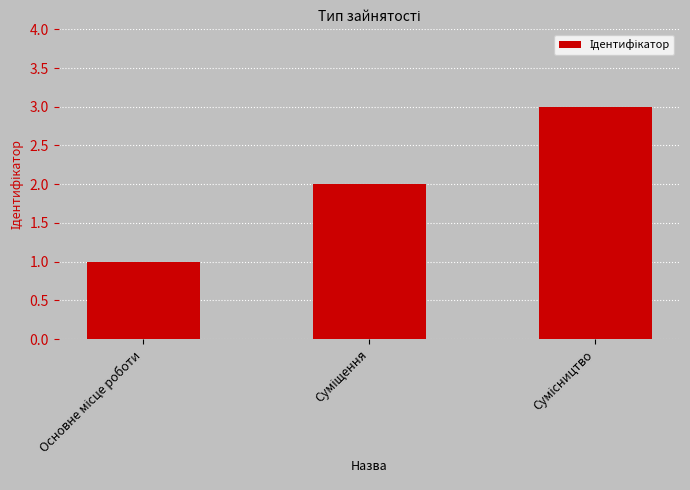

Reading left to right, extract all data points from this chart.

Основне місце роботи=1	Суміщення=2	Сумісництво=3